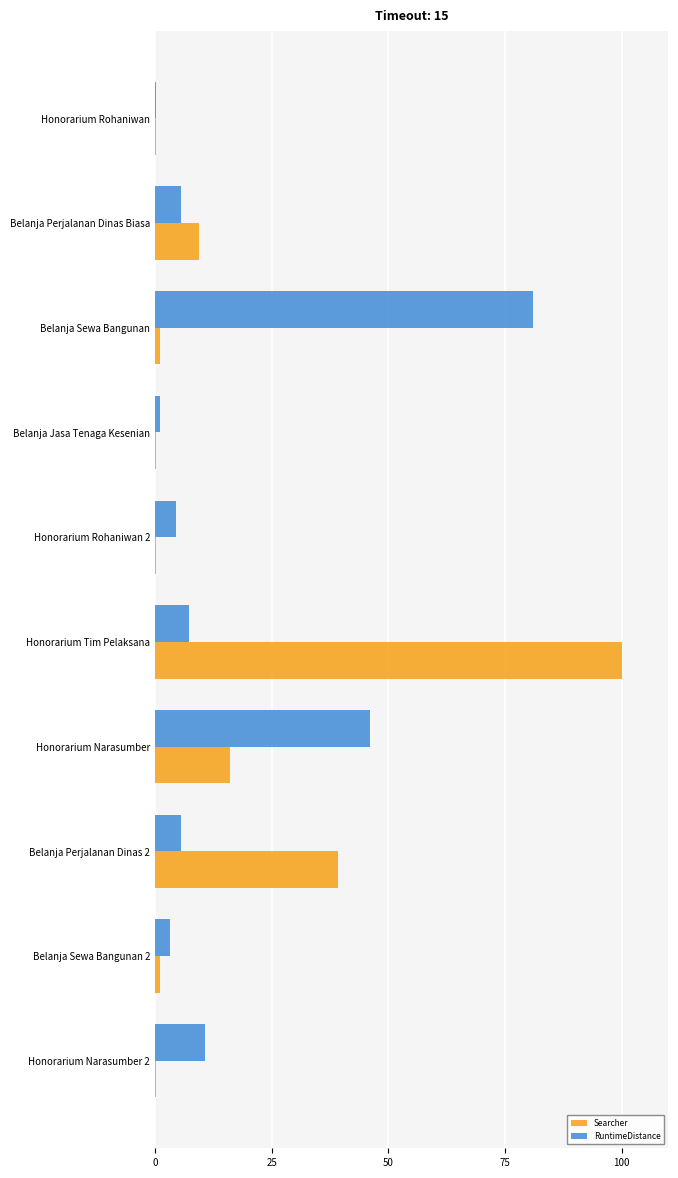

Read the RuntimeDistance value at Honorarium Narasumber.

46.0